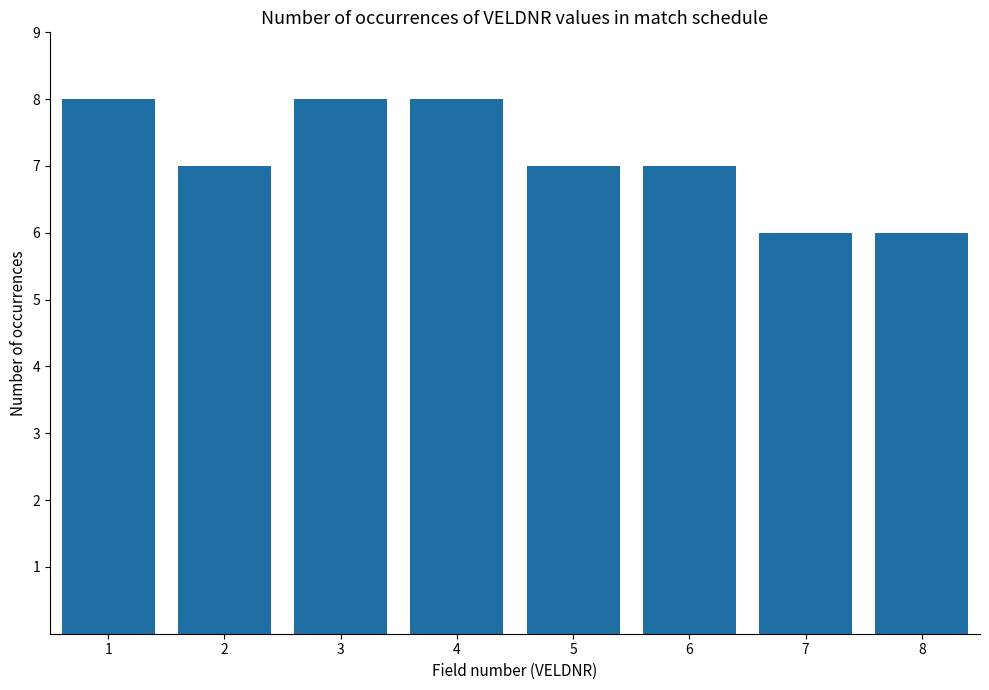

What is the change in value from 4 to 5?

-1